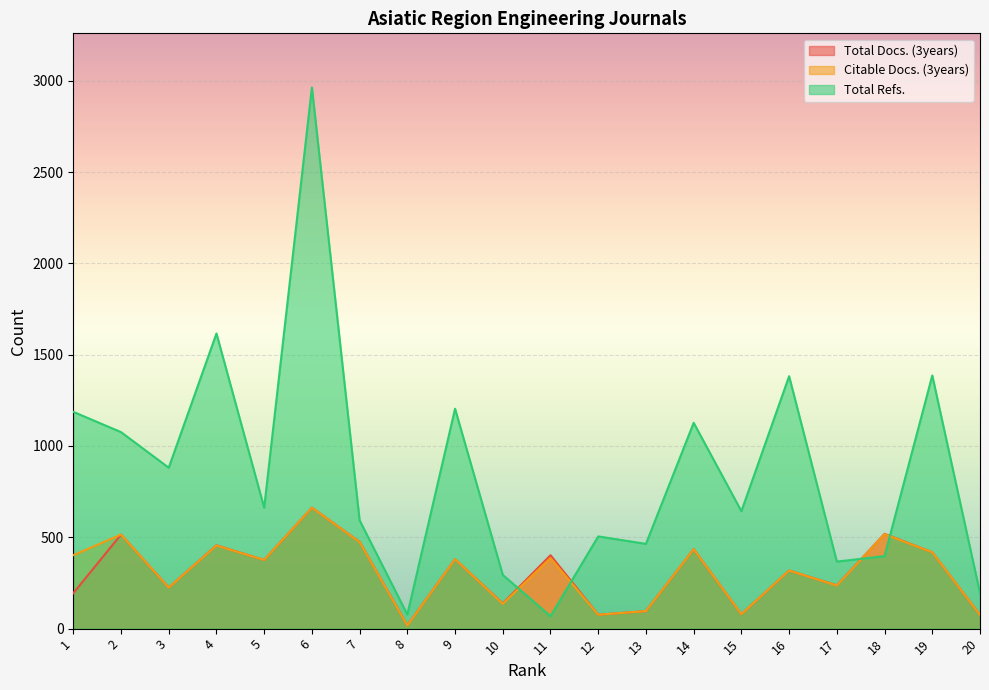

How many lines are shown in the chart?

3